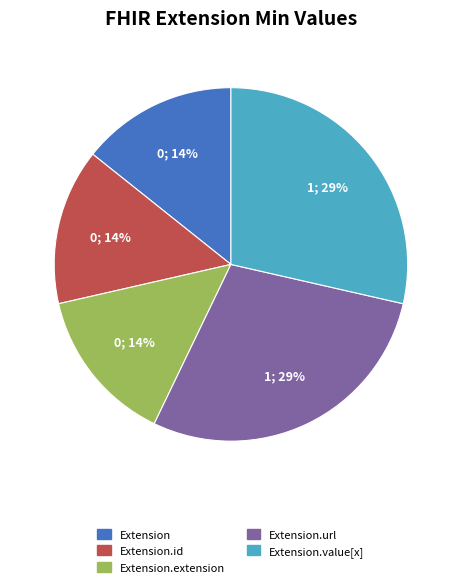

Do Extension and Extension.extension together represent more than half of the pie?

No